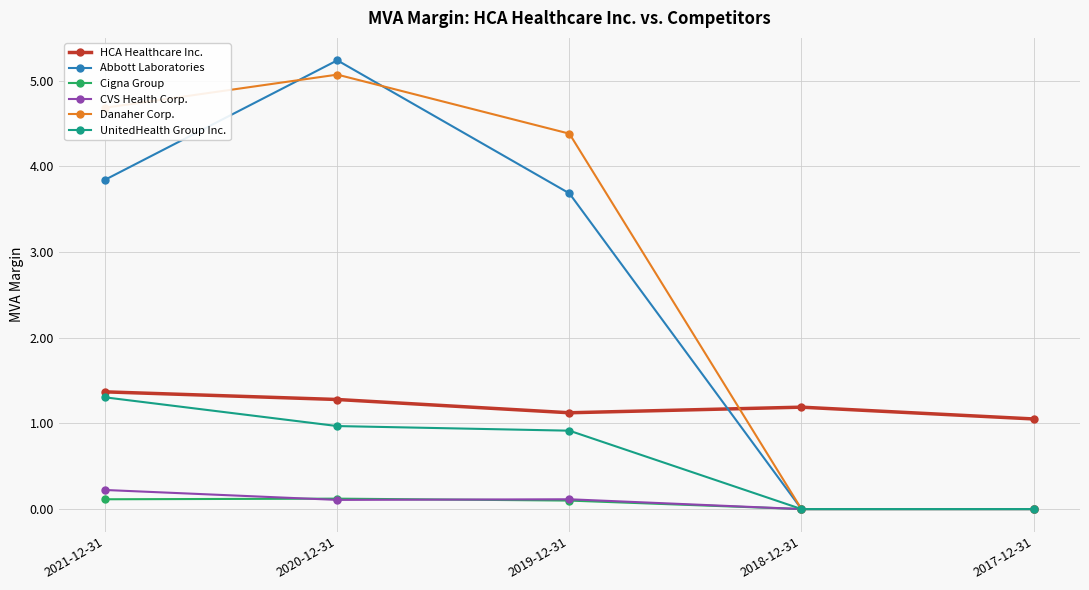

What is the value of the Danaher Corp. point at the 2nd from the left?

5.1